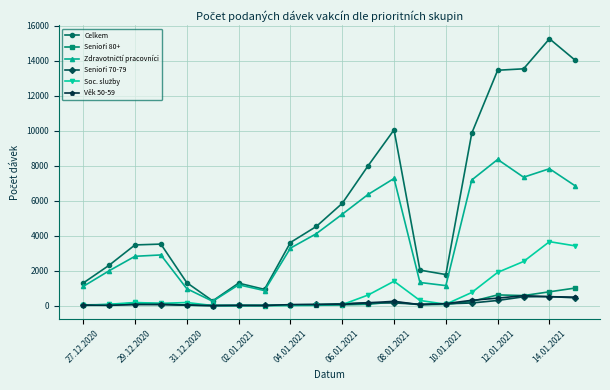

Which series has the largest range (max minus min)?

Celkem